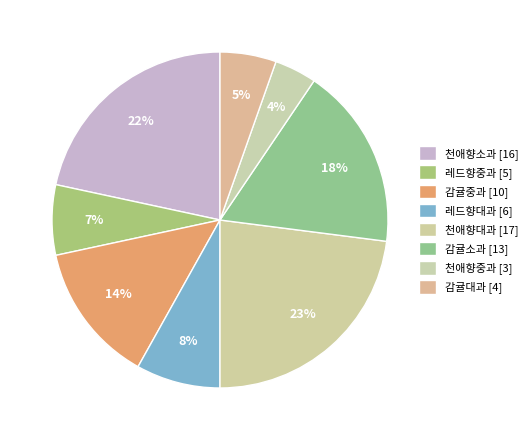

The 감귤대과 slice represents 5% of the pie. True or false?

True